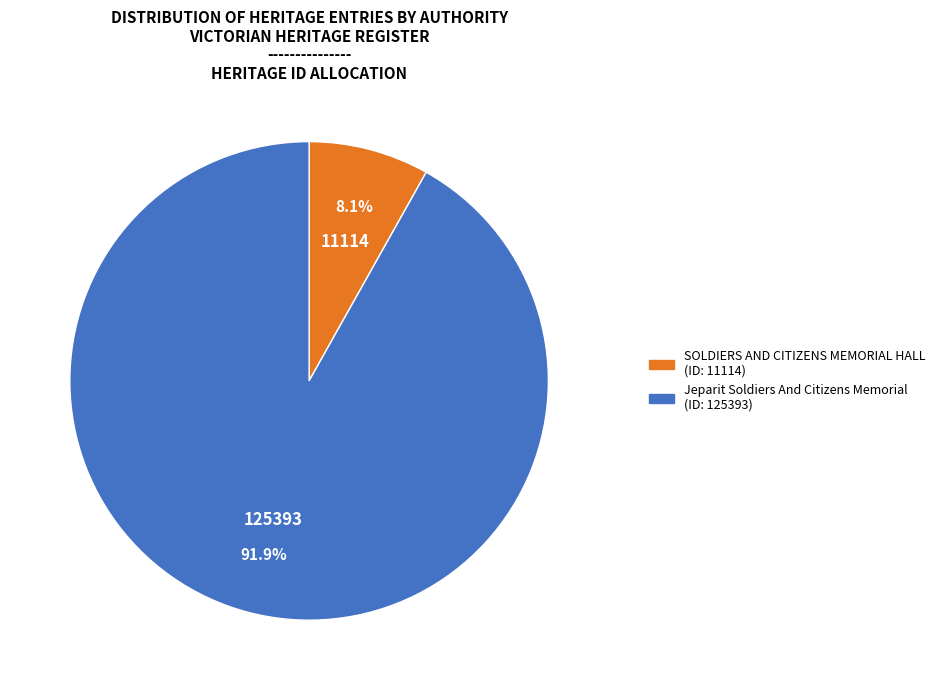

To the nearest percent, what is the average slice percentage?

50%